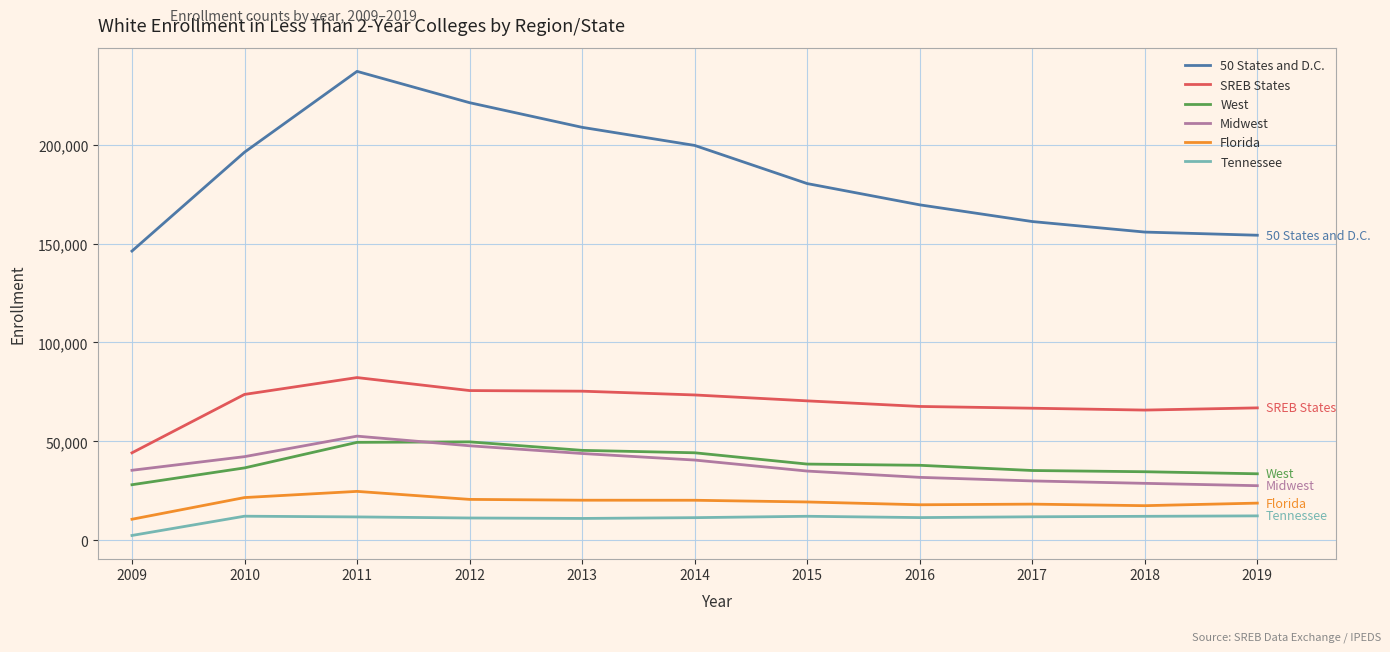

True or false: Midwest has more than 2 points higher than both neighbors.

False